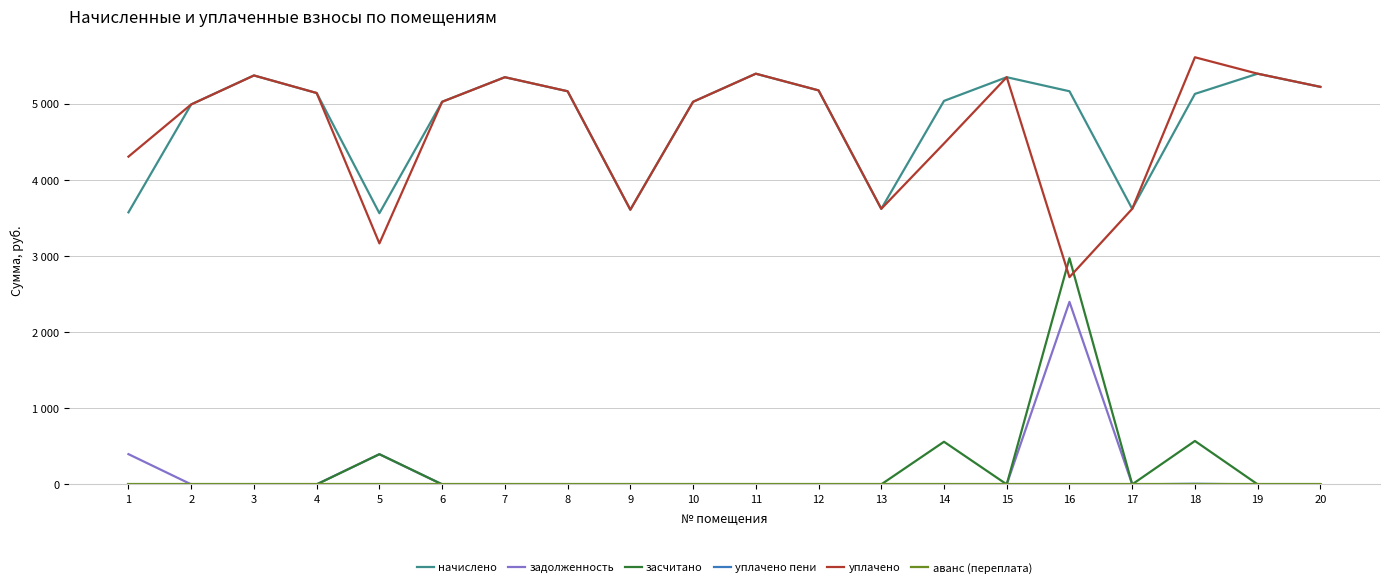

Is this an area chart (filled region under the line)?

No